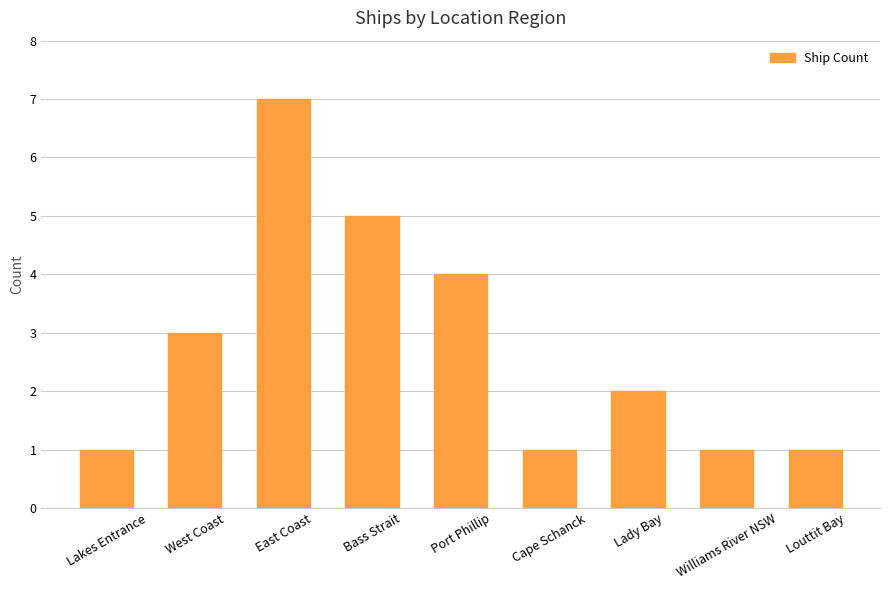

Reading left to right, transcribe all the data shown in this chart.

1	3	7	5	4	1	2	1	1